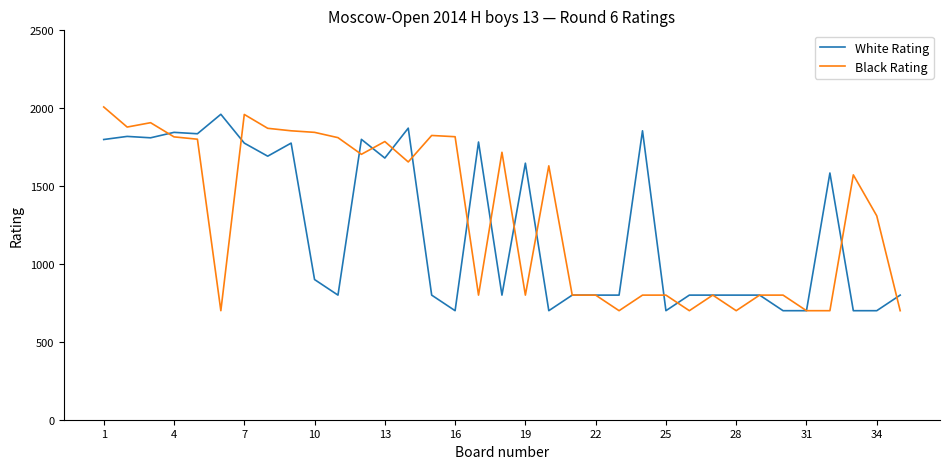

How many lines are shown in the chart?

2